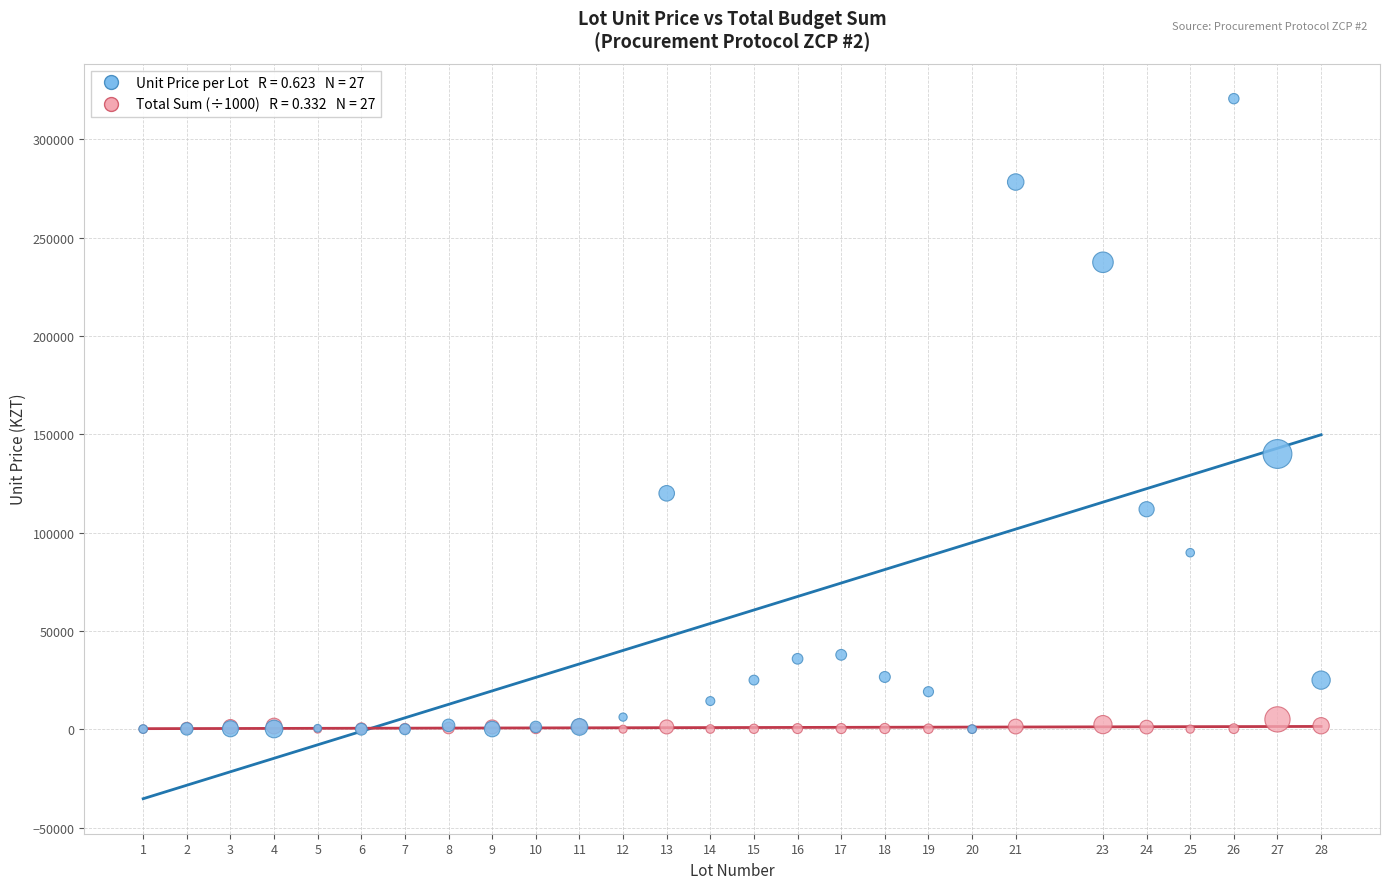

Across all series, what Y value is closest to 160355?

140000.0